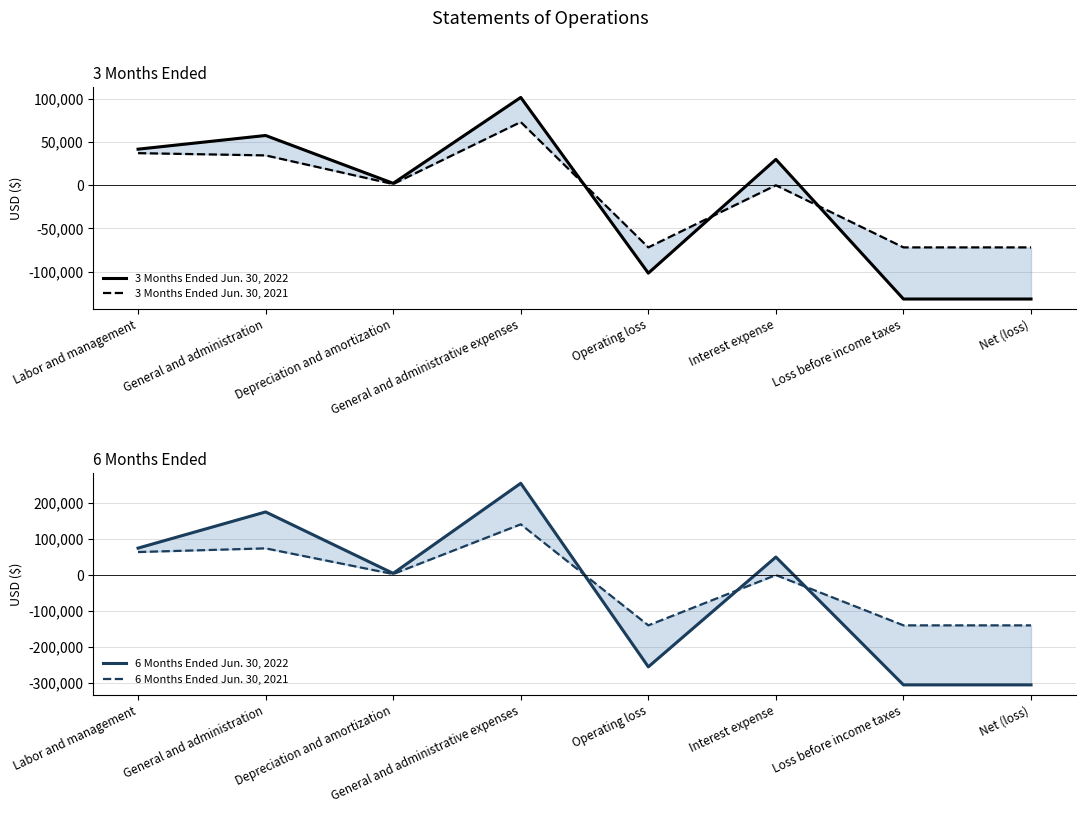

Reading left to right, transcribe all the data shown in this chart.

3 Months Ended Jun. 30, 2022: 41843	57710	2281	101834	-101834	30002	-131836	-131836
3 Months Ended Jun. 30, 2021: 37250	34625	1416	73291	-71991	0	-71991	-71991
6 Months Ended Jun. 30, 2022: 74793	175171	4733	254697	-254697	50003	-304700	-304700
6 Months Ended Jun. 30, 2021: 63900	74079	2832	140811	-139511	0	-139511	-139511